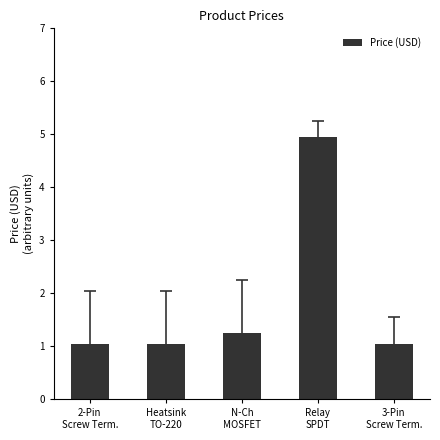

What is the average value?

1.9